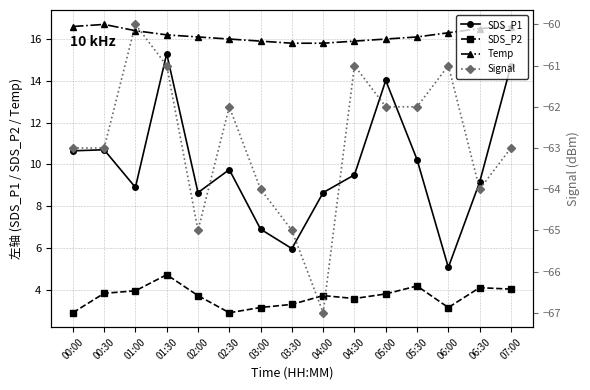

Reading right to left, transcribe all the data shown in this chart.

SDS_P1: 14.7	9.2	5.1	10.2	14.0	9.5	8.7	6.0	6.9	9.8	8.7	15.3	8.9	10.7	10.7
SDS_P2: 4.0	4.1	3.1	4.2	3.8	3.6	3.7	3.3	3.1	2.9	3.7	4.7	4.0	3.8	2.9
Temp: 16.6	16.5	16.3	16.1	16.0	15.9	15.8	15.8	15.9	16.0	16.1	16.2	16.4	16.7	16.6
Signal: -63.0	-64.0	-61.0	-62.0	-62.0	-61.0	-67.0	-65.0	-64.0	-62.0	-65.0	-61.0	-60.0	-63.0	-63.0